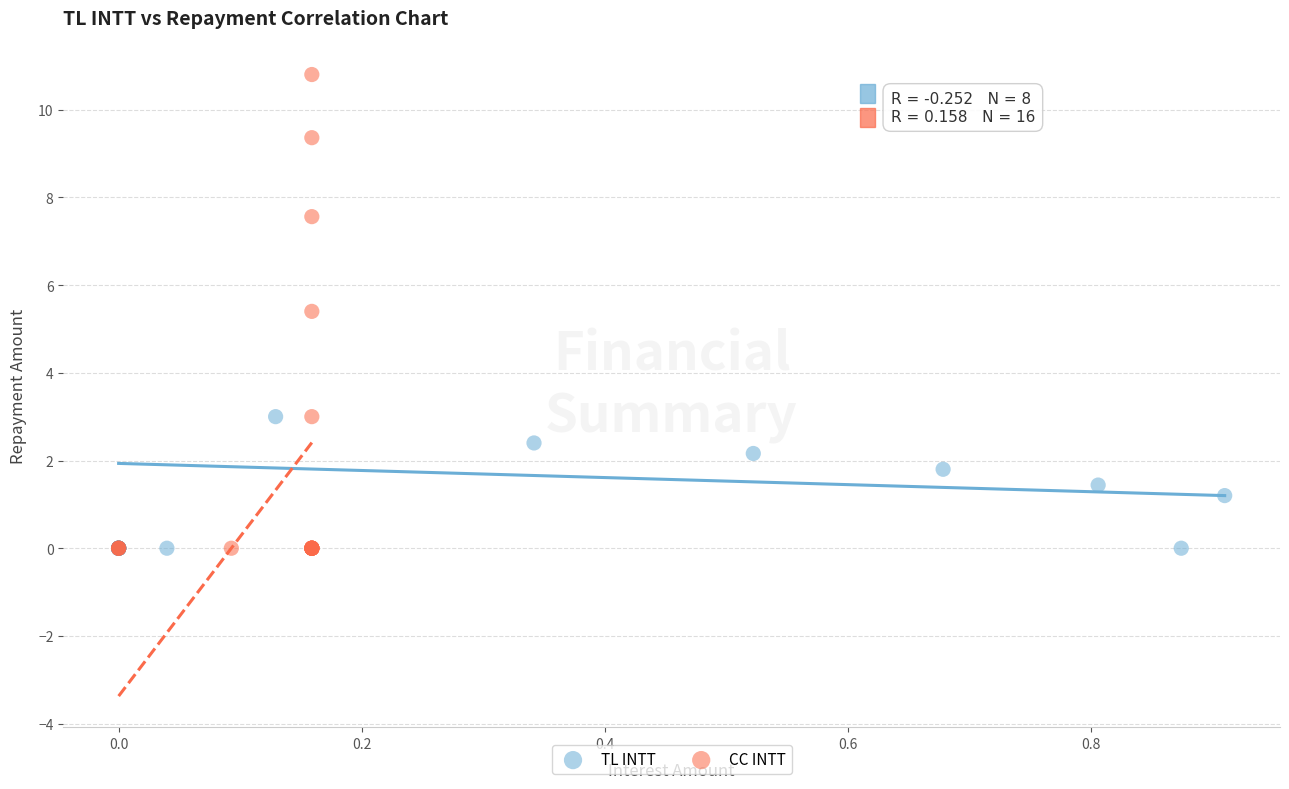

Which series reaches the maximum Y coordinate?

CC INTT